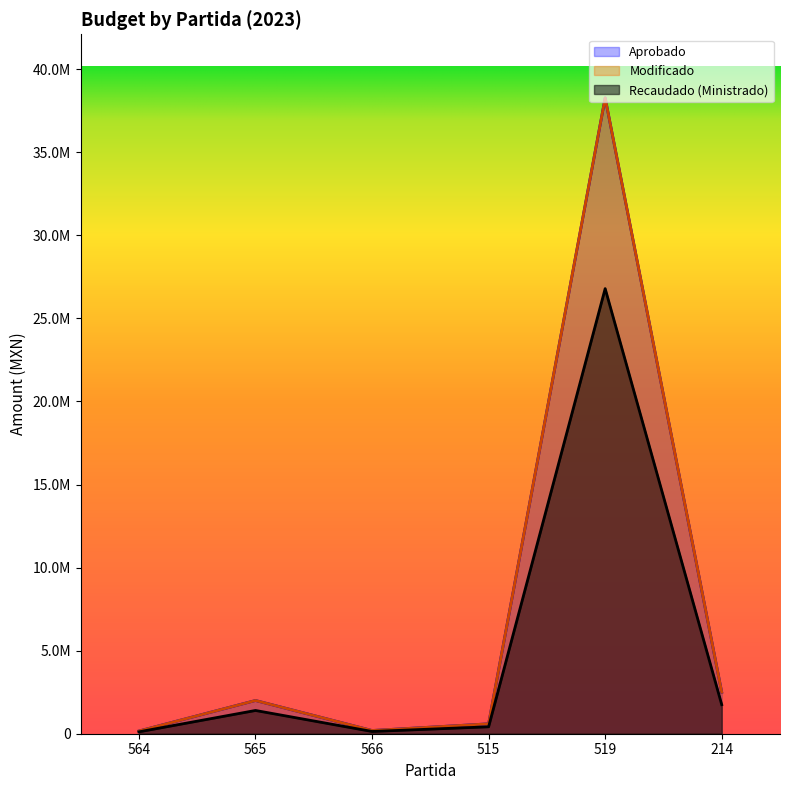

What is the value of the Aprobado point at the 1st from the left?

162443.5